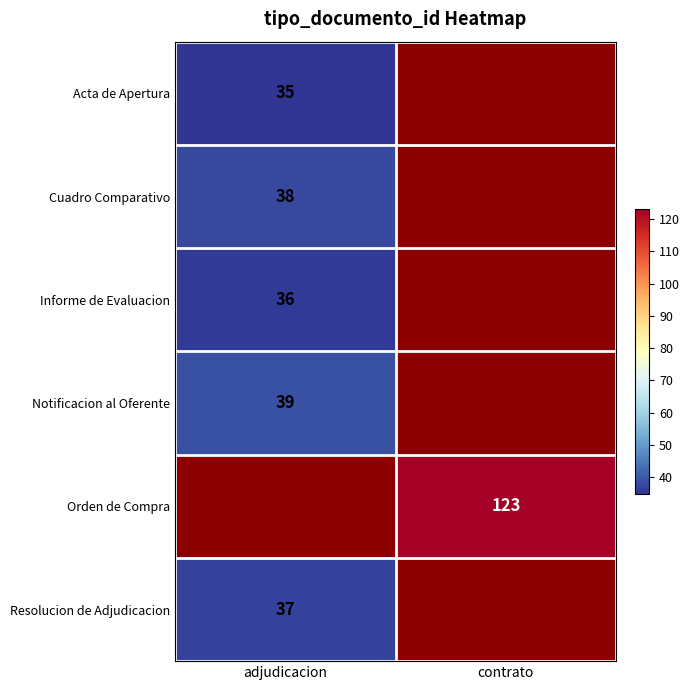

Which category has the highest value across all series?

contrato